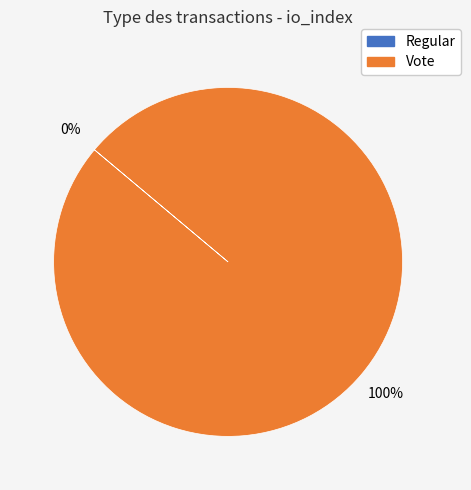

What percentage do Regular and Vote together represent?

100.0%